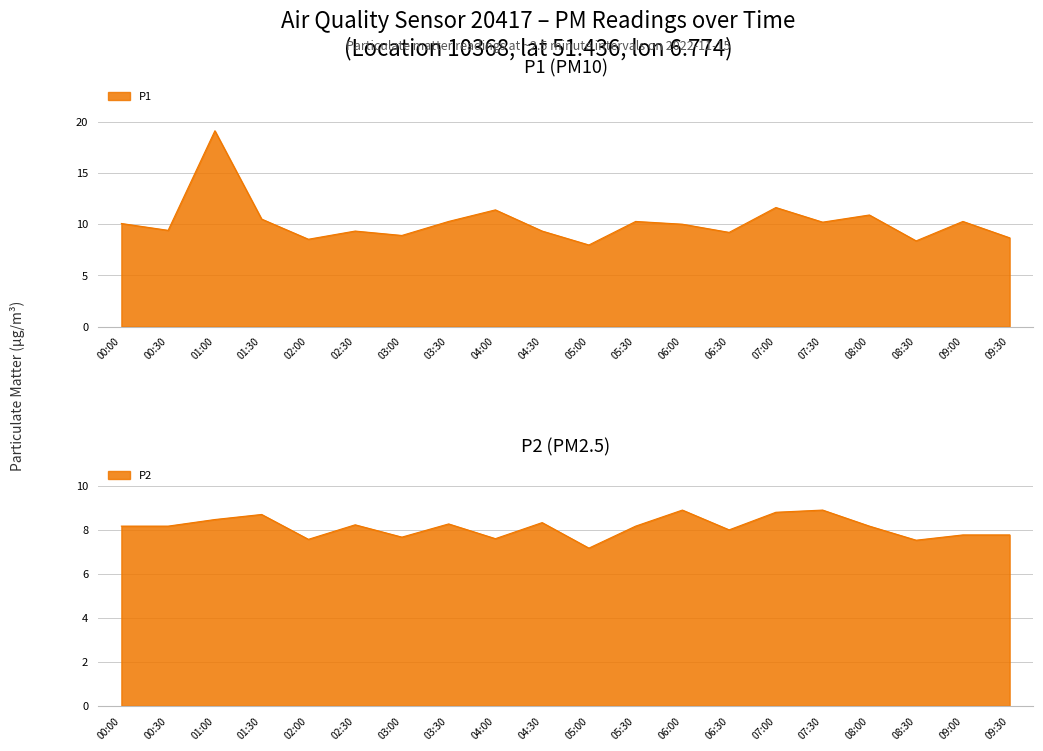

What are all the series names shown in the legend?

P1, P2